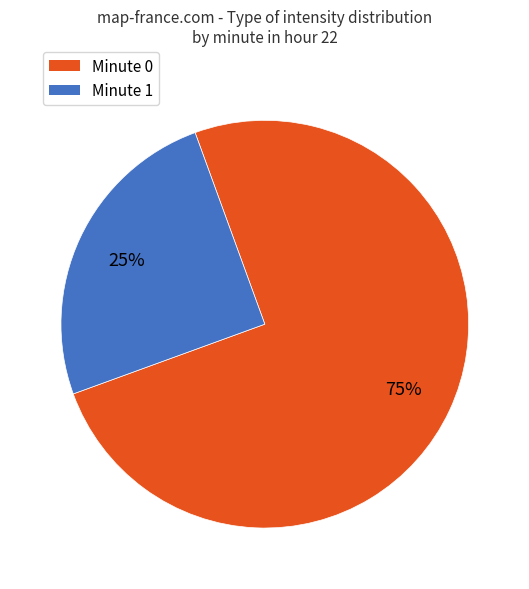

Does any single category account for the majority?

Yes